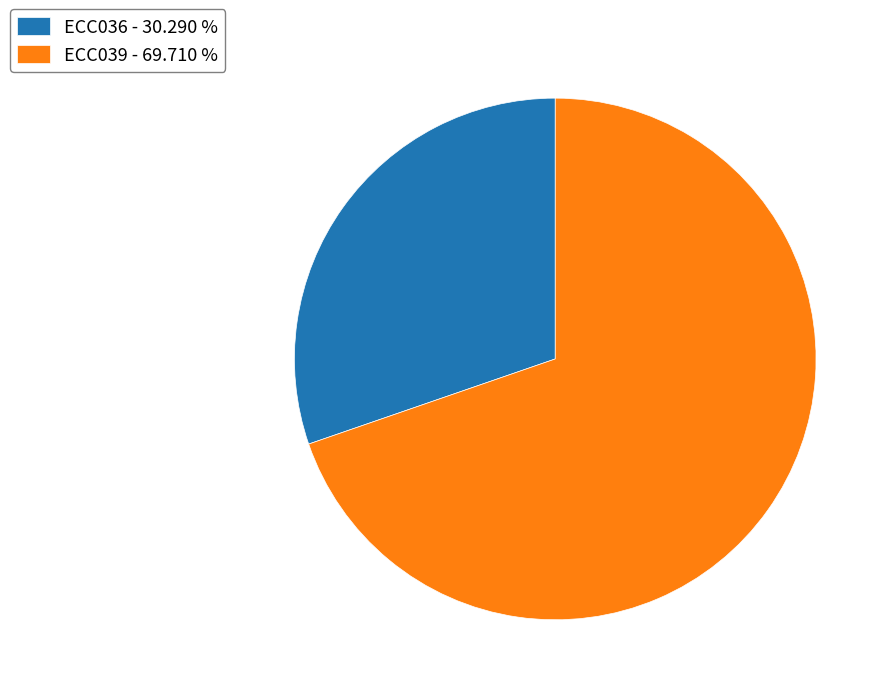

Does ECC039 - 69.710 % represent more than half of the total?

Yes